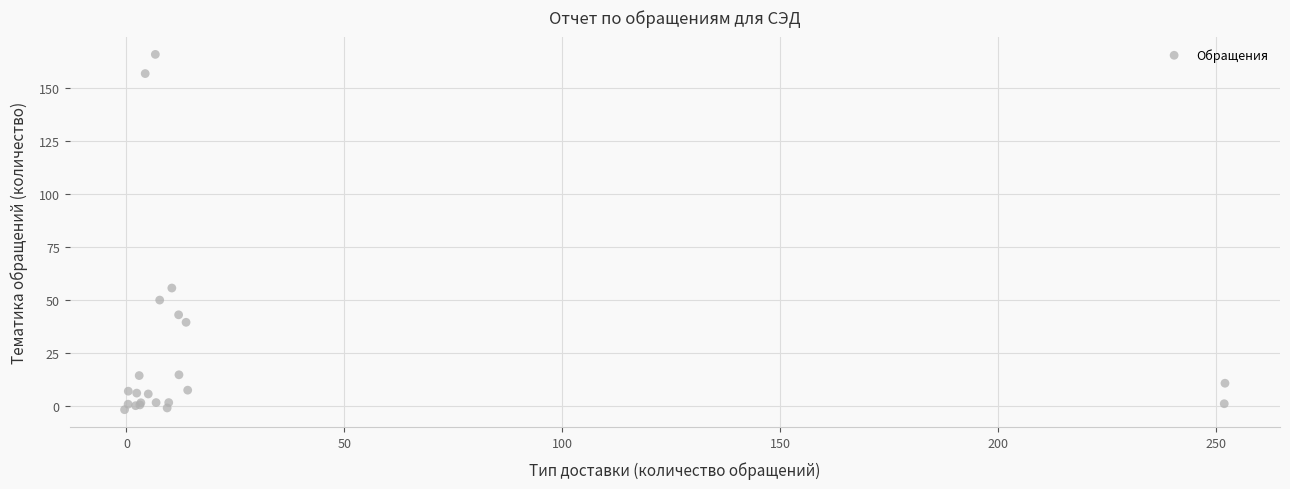

What Y value in the scatter plot is closest to 82?

55.7